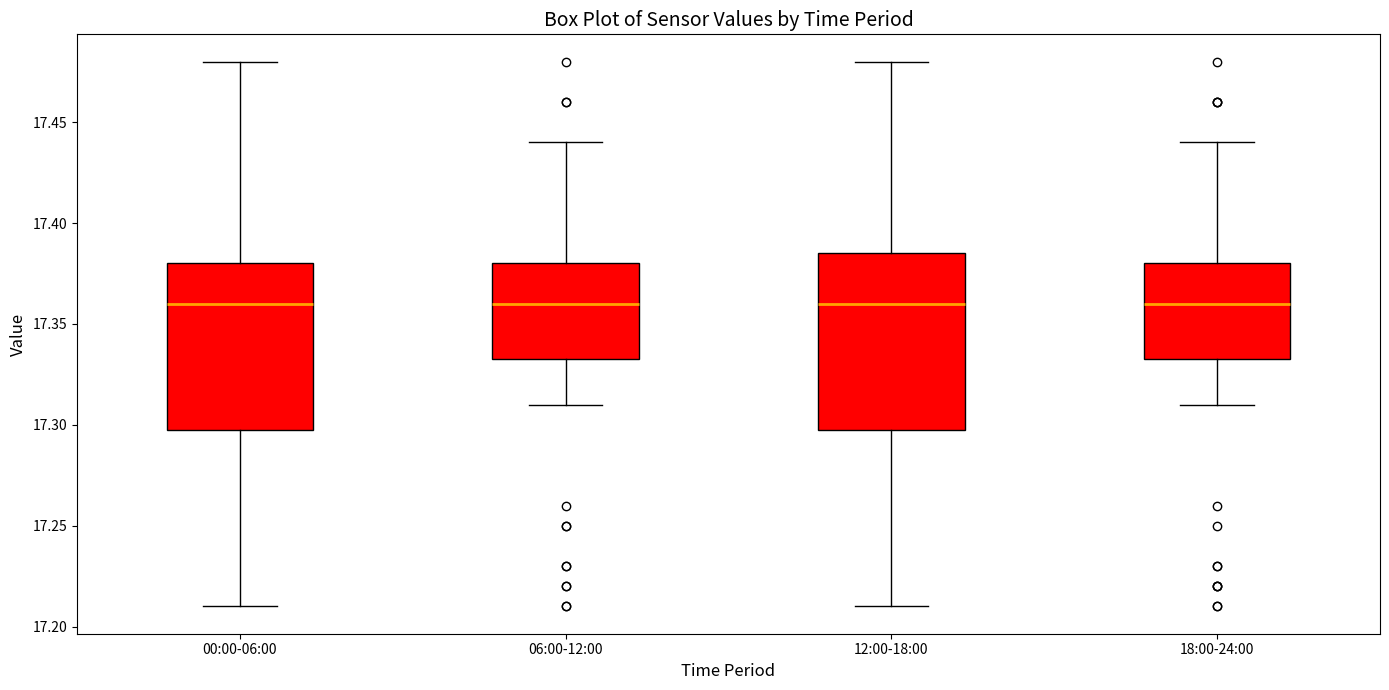

Where is the lower edge of the box for 12:00-18:00 on the y-axis? The values are not printed on the chart, so give them approximately, as read against the axis.

17.300